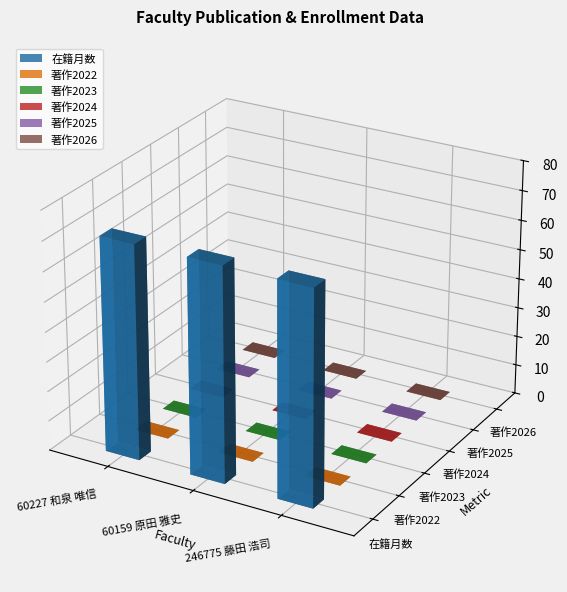

Which series changed the most between 60159 原田 雅史 and 246775 藤田 浩司?

在籍月数